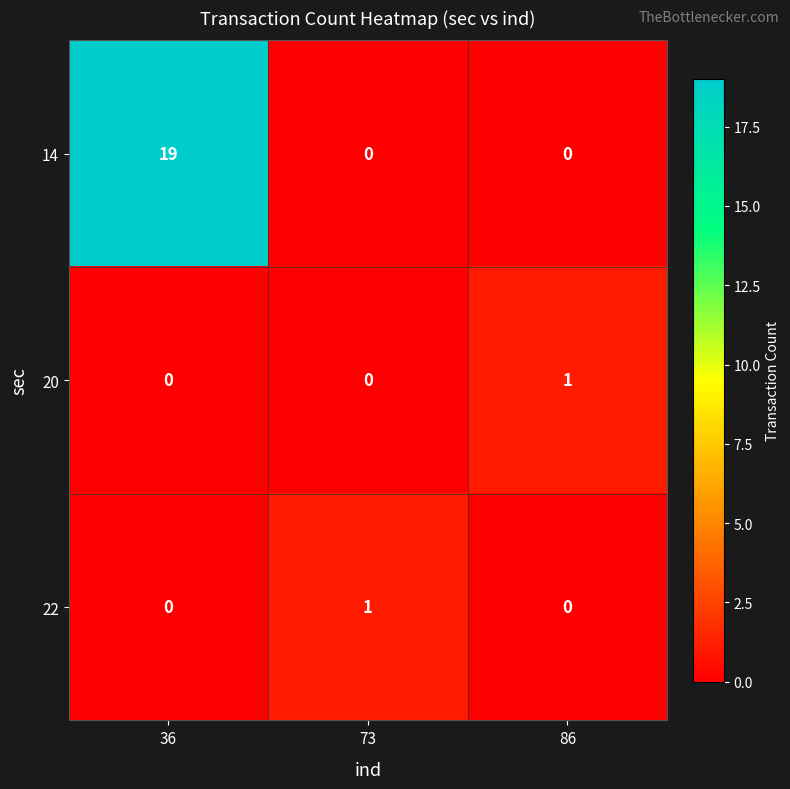

True or false: 22 has a value of 1 at 36.

False